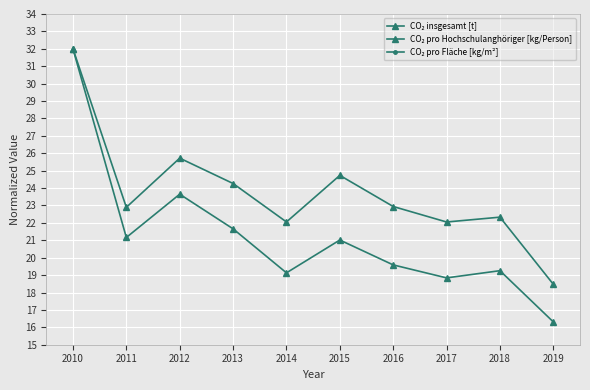

What is the difference between the highest and lowest values at 2011?

35.8